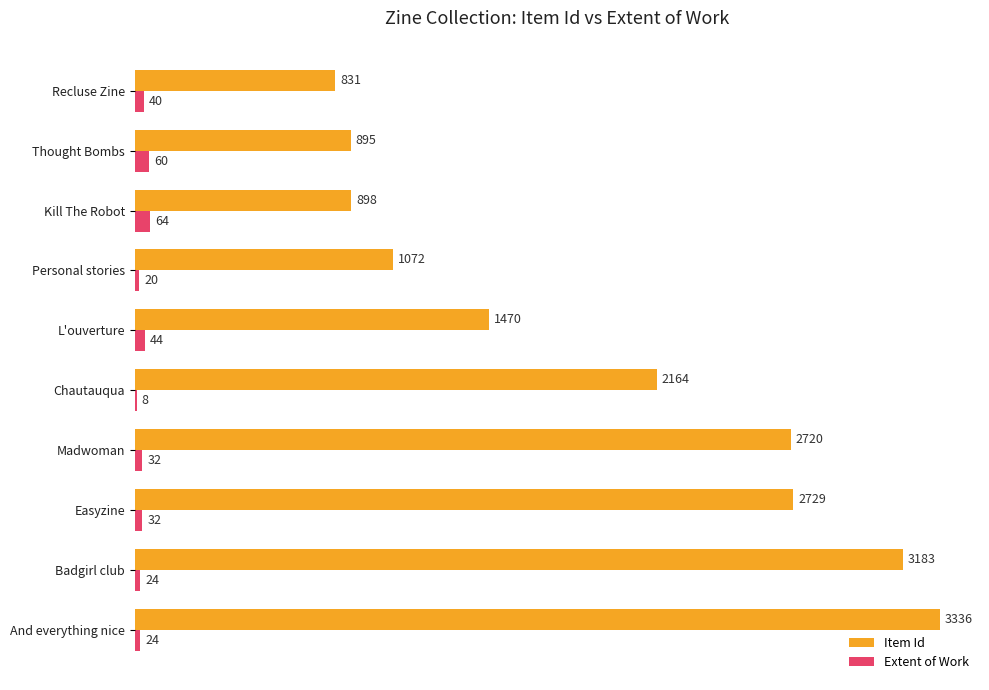

The Item Id series shows 2720 at Madwoman. True or false?

True